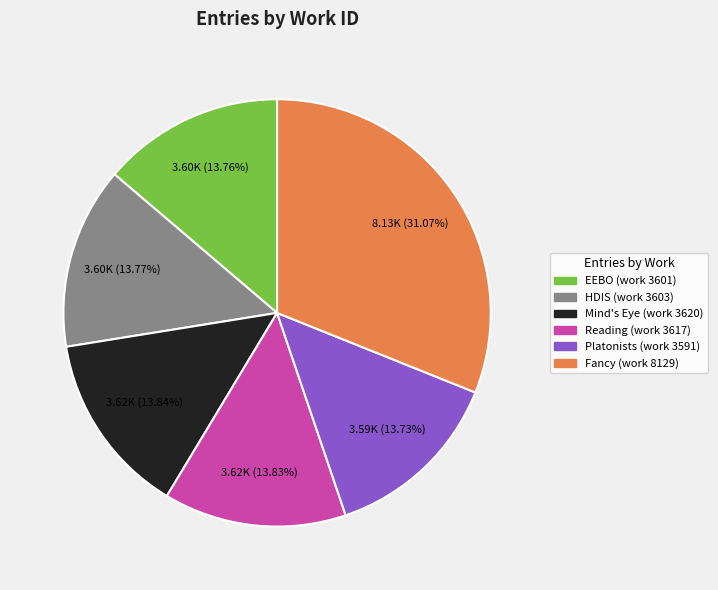

Which slice is the largest?

Fancy (work 8129)